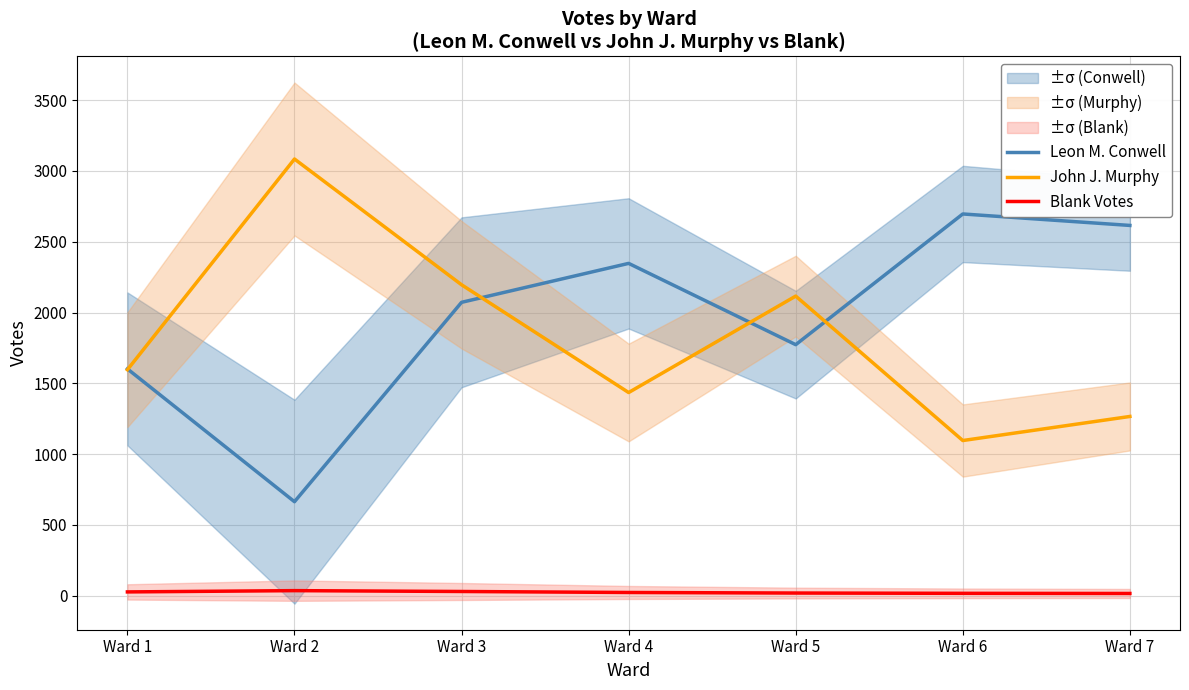

What is the total value across all series at Ward 1?

3225